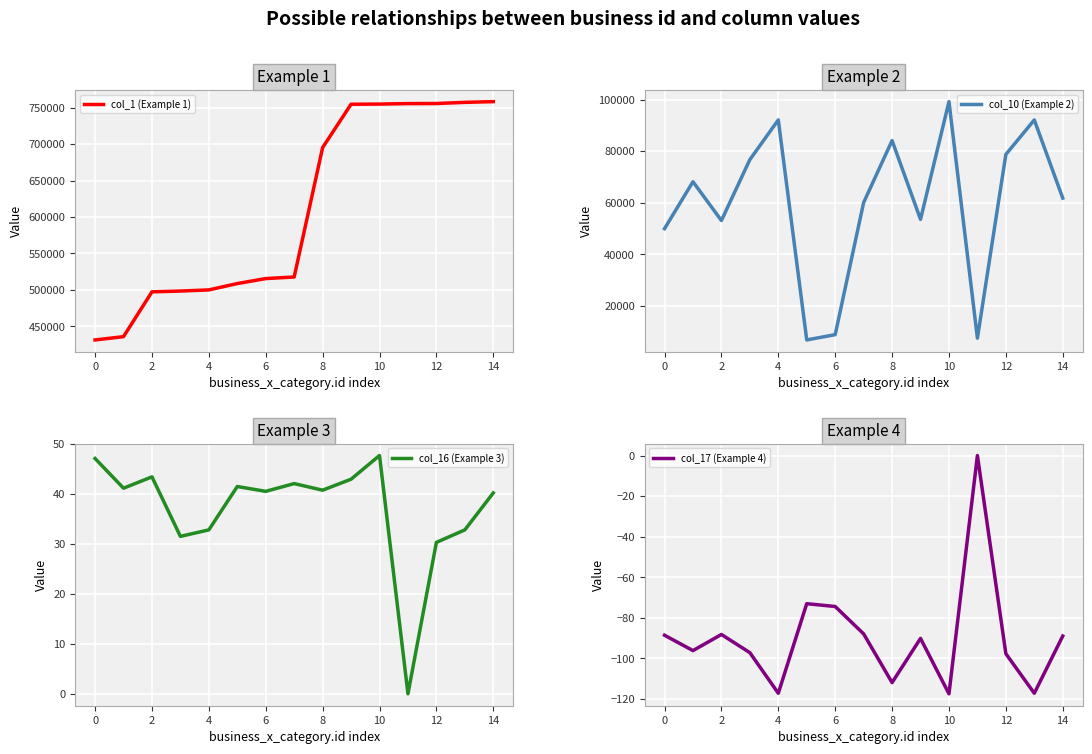

True or false: col_17 (Example 4) has a value of -18.9 at 2.

False